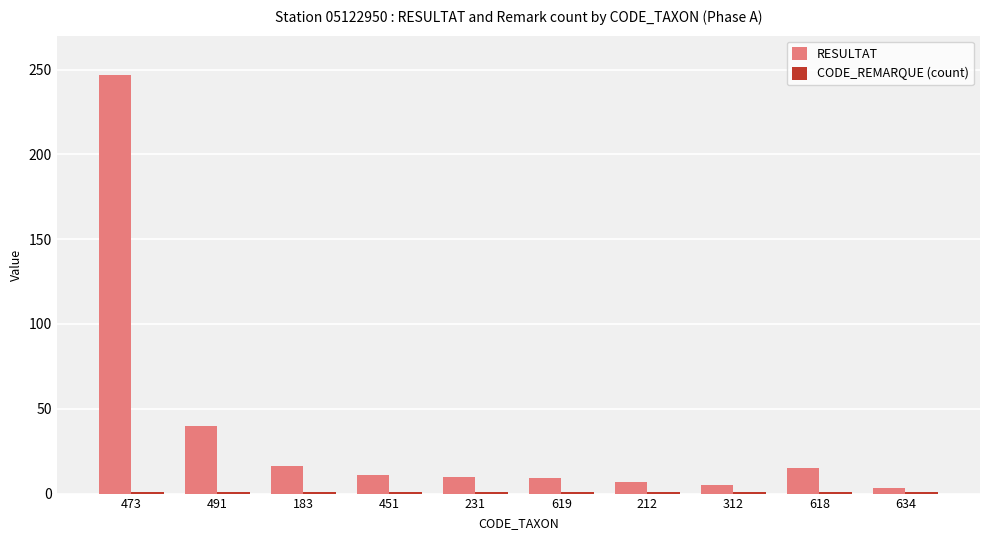

Which series has the largest total across all categories?

RESULTAT